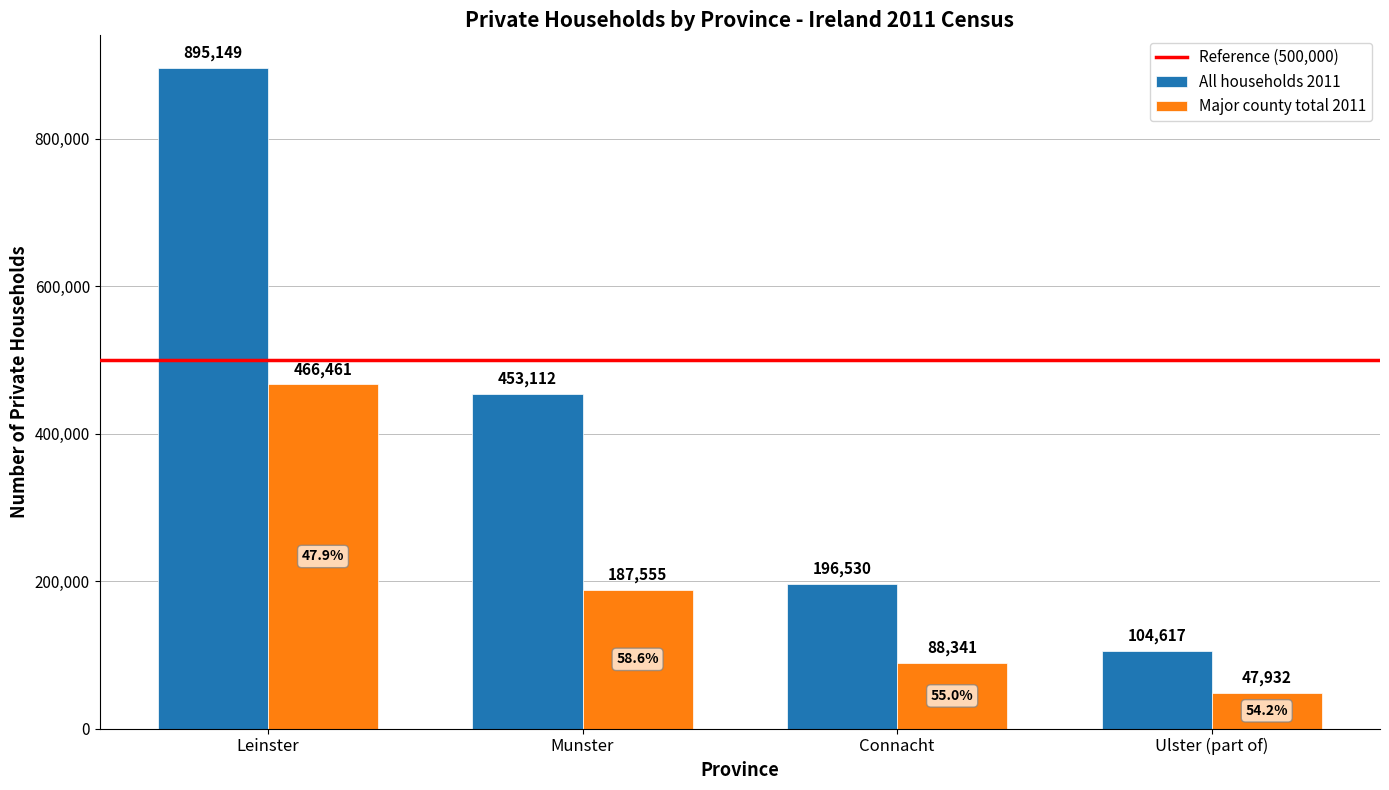

What is the difference between the highest and lowest values at Leinster?

428688